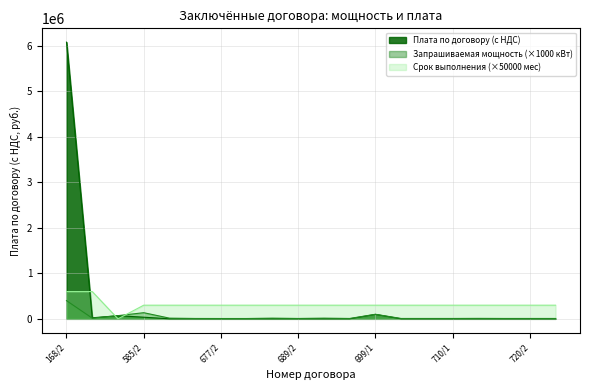

How many lines are shown in the chart?

3